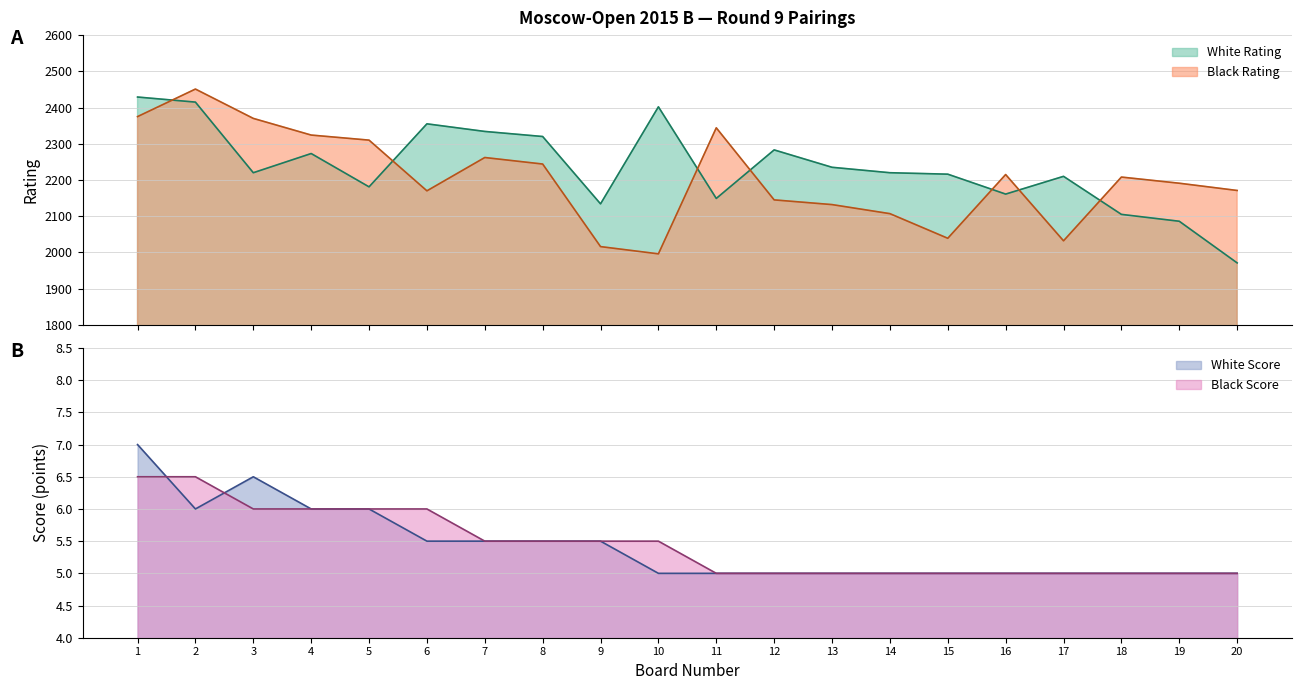

True or false: White Rating and Black Rating cross at least once.

True